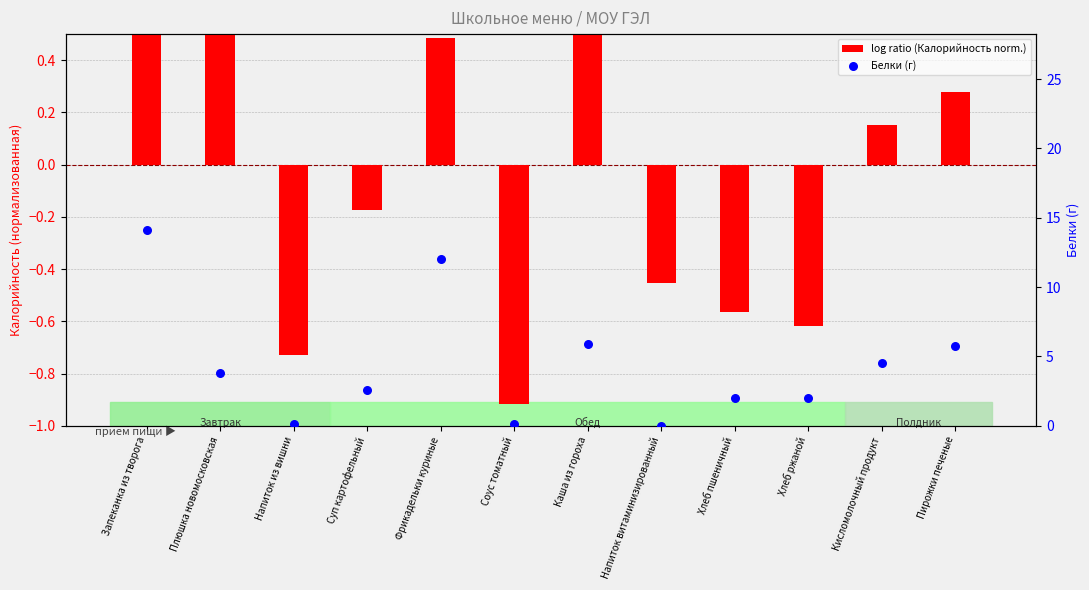

Which series has the largest total across all categories?

Белки (г)